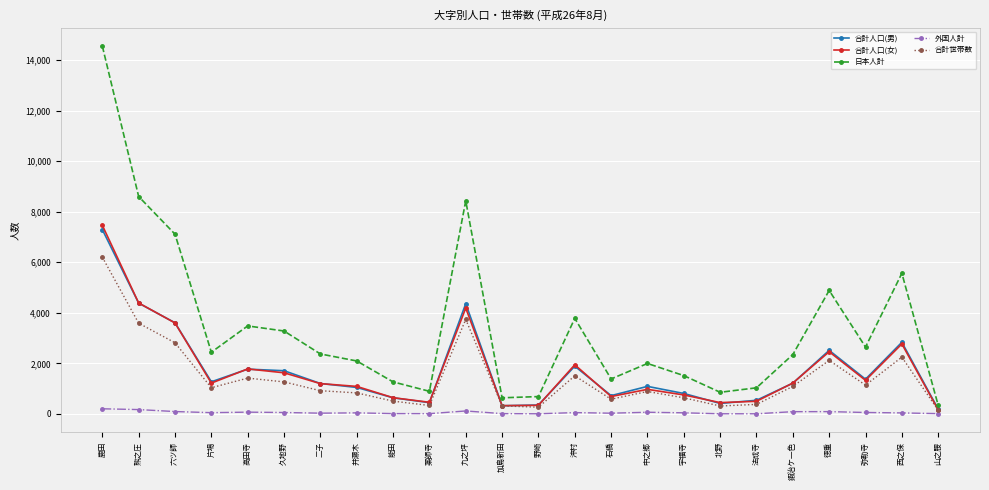

At which category does 合計世帯数 reach its first local peak?

高田寺